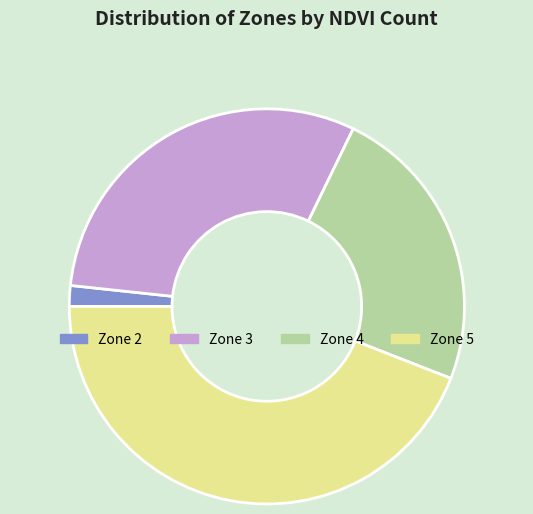

Rank the categories by value from highest to lowest.

Zone 5, Zone 3, Zone 4, Zone 2